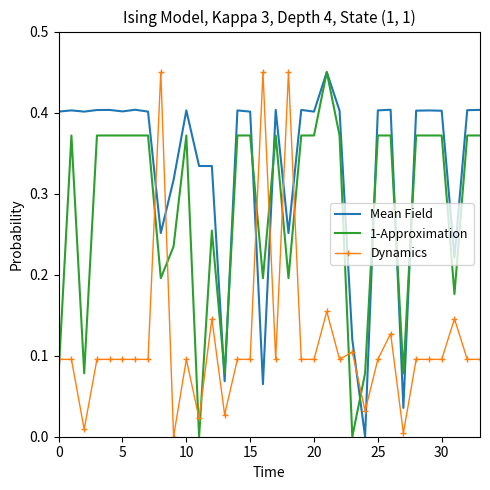

After their last crossing, which series has the higher values: Dynamics or Mean Field?

Mean Field